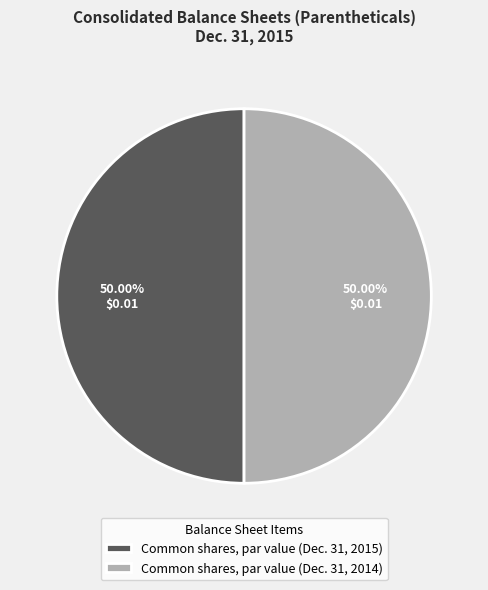

Do Common shares, par value (Dec. 31, 2014) and Common shares, par value (Dec. 31, 2015) together represent more than half of the pie?

Yes